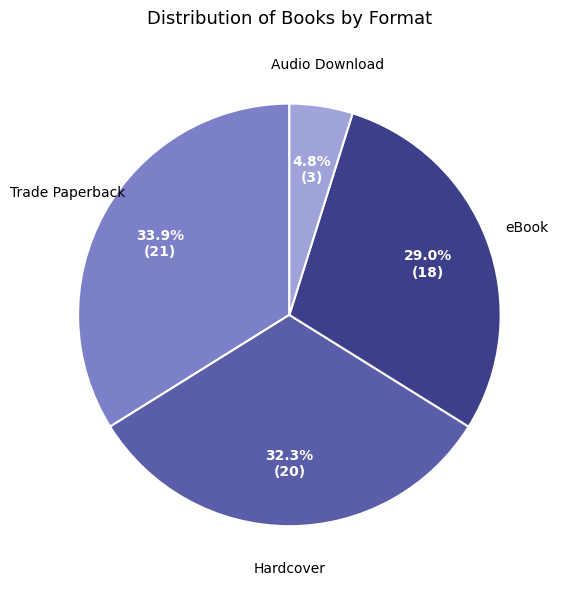

True or false: Trade Paperback accounts for 34% of the total.

True